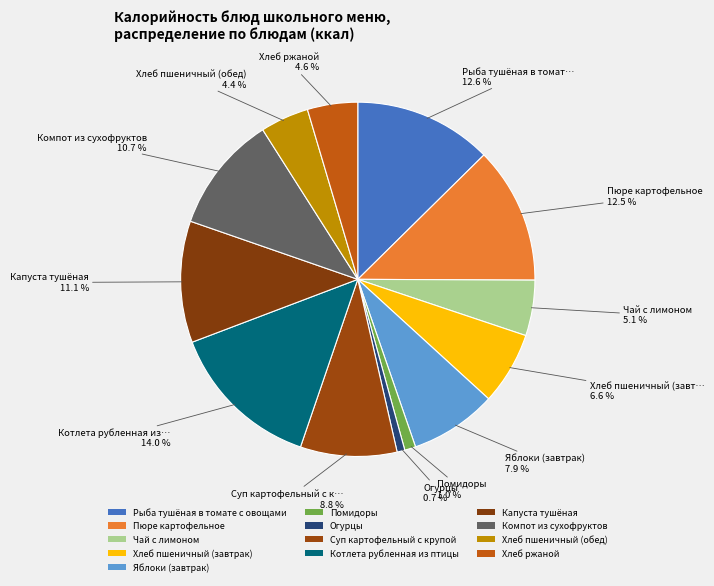

How many segments does this pie chart have?

13